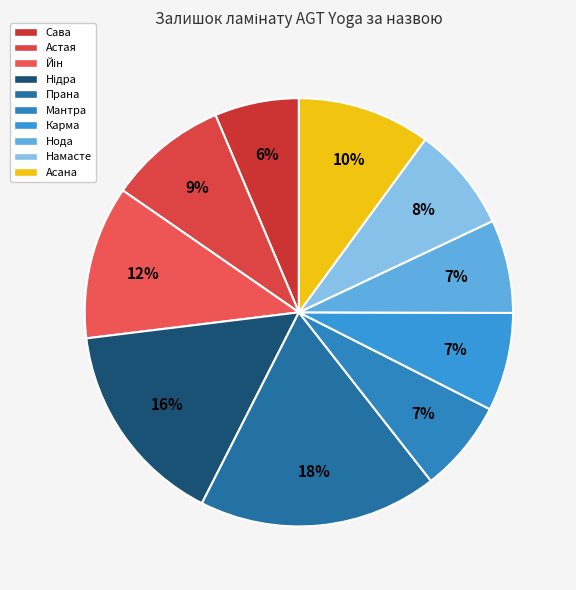

How many slices are in this pie chart?

10